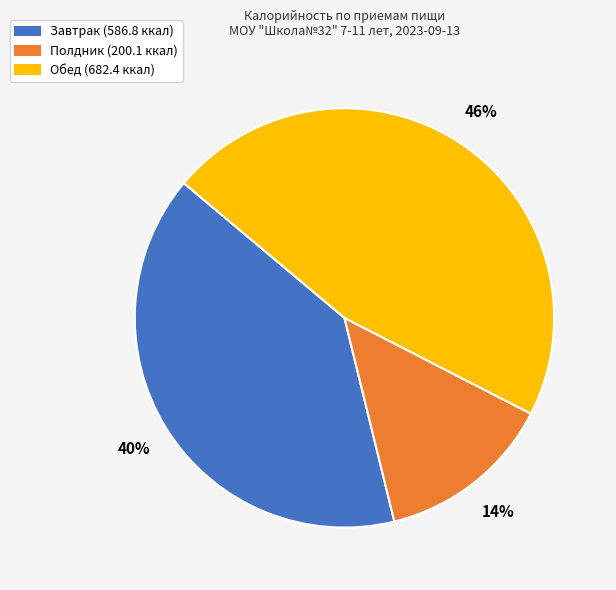

To the nearest percent, what is the combined percentage of Обед (682.4 ккал) and Завтрак (586.8 ккал)?

86%